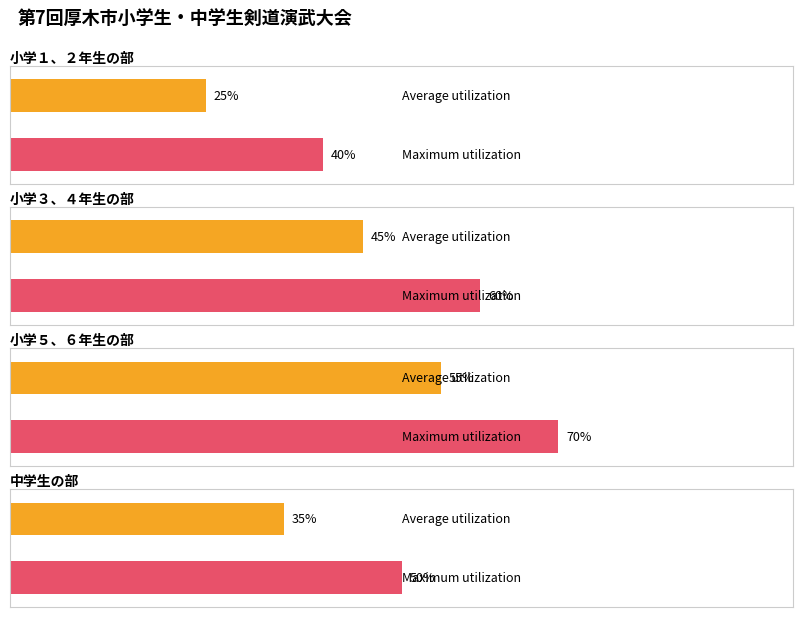

Does the chart contain any negative values?

No